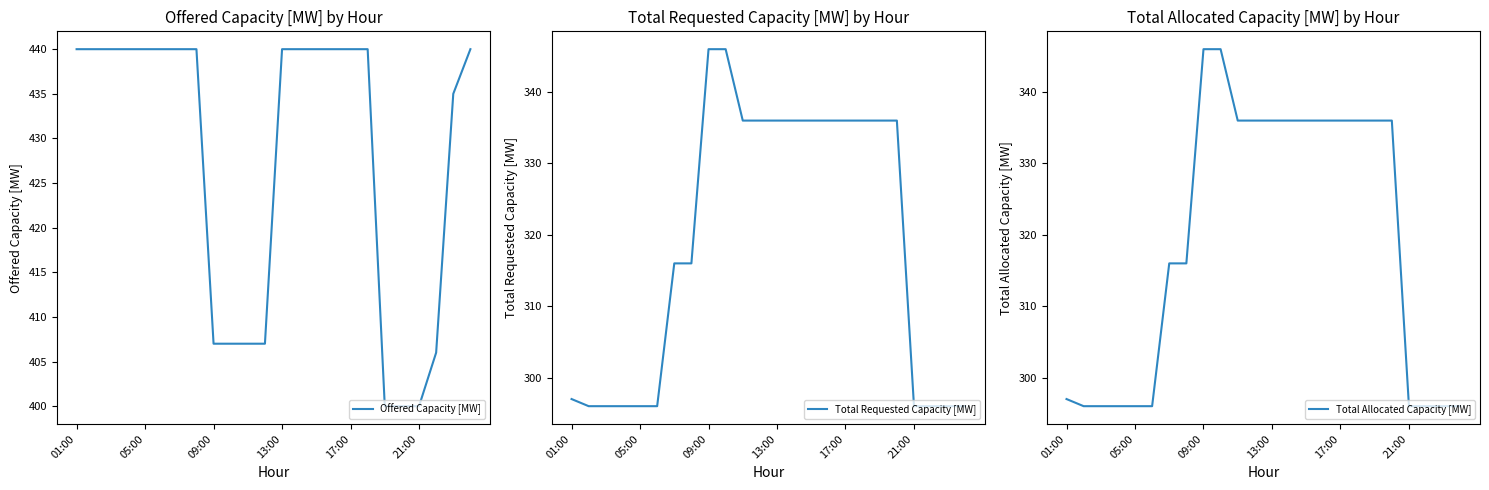

The value of Offered Capacity [MW] at 21:00 is 400. True or false?

True